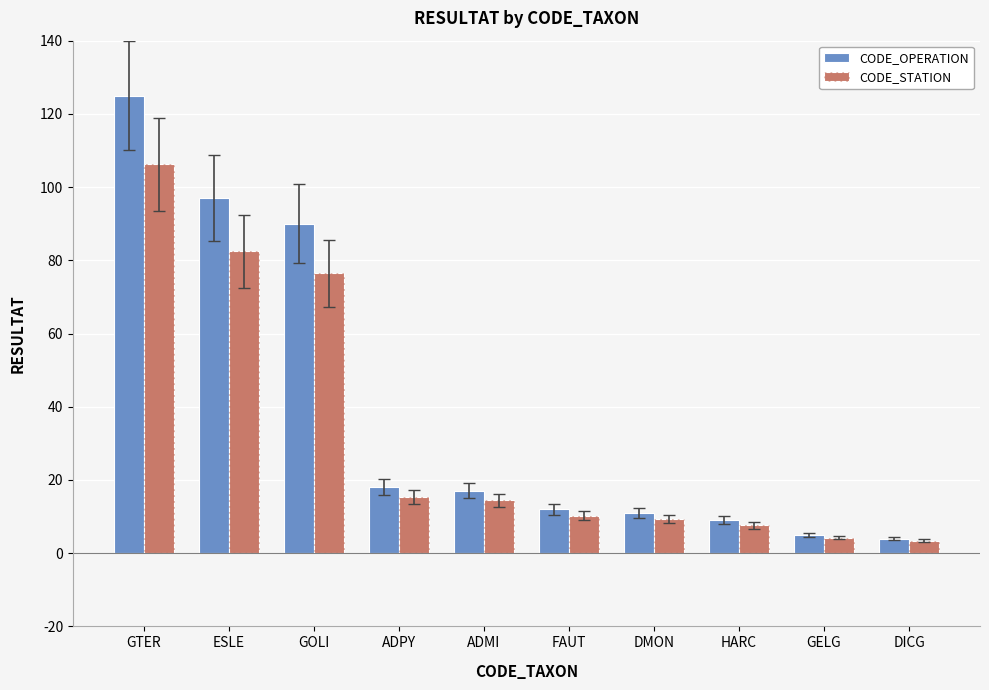

Where does the CODE_STATION series first go above 14?

GTER